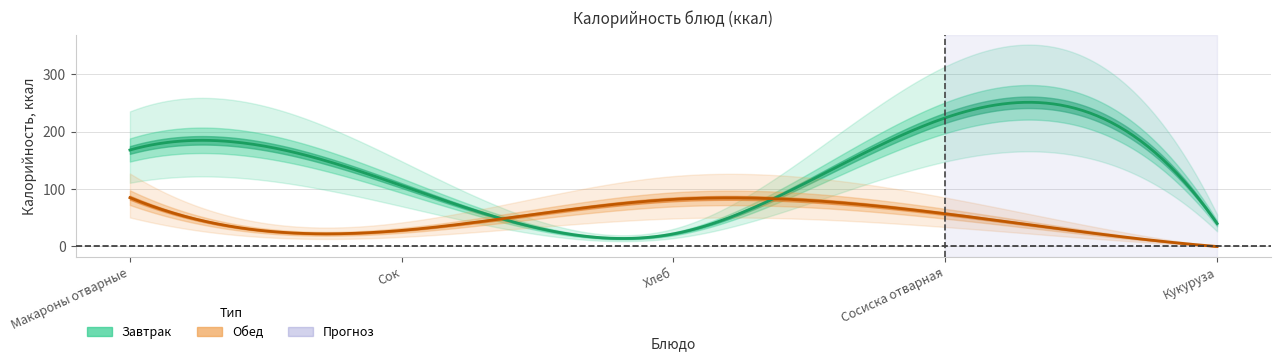

True or false: Завтрак and Обед intersect in this chart.

True